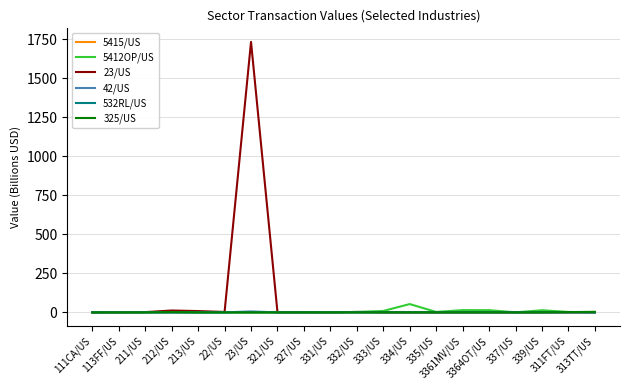

Does the chart display data point markers on the line(s)?

No